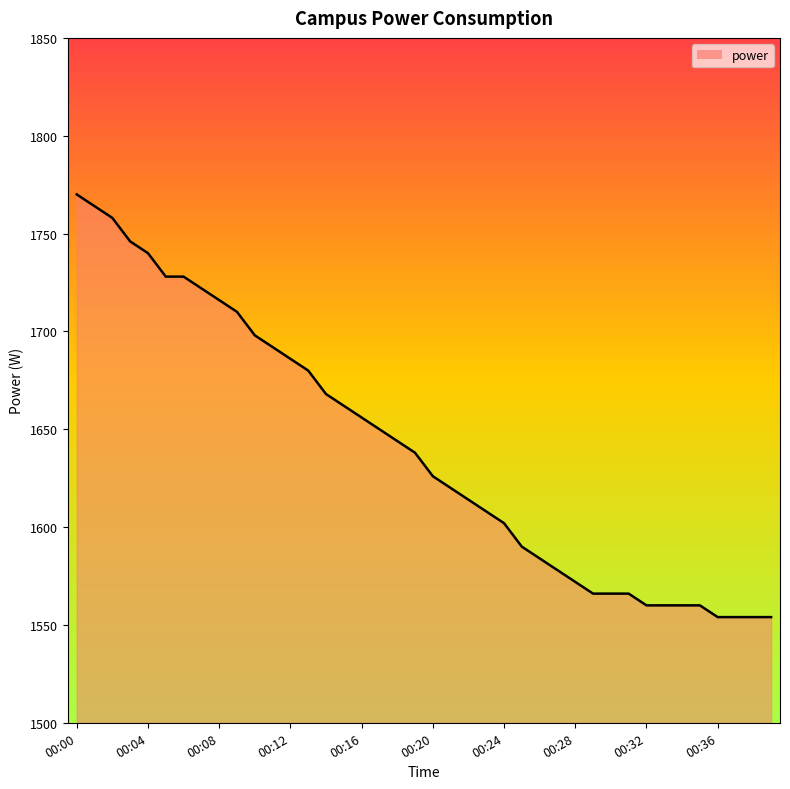

What is the greatest value displayed?

1770